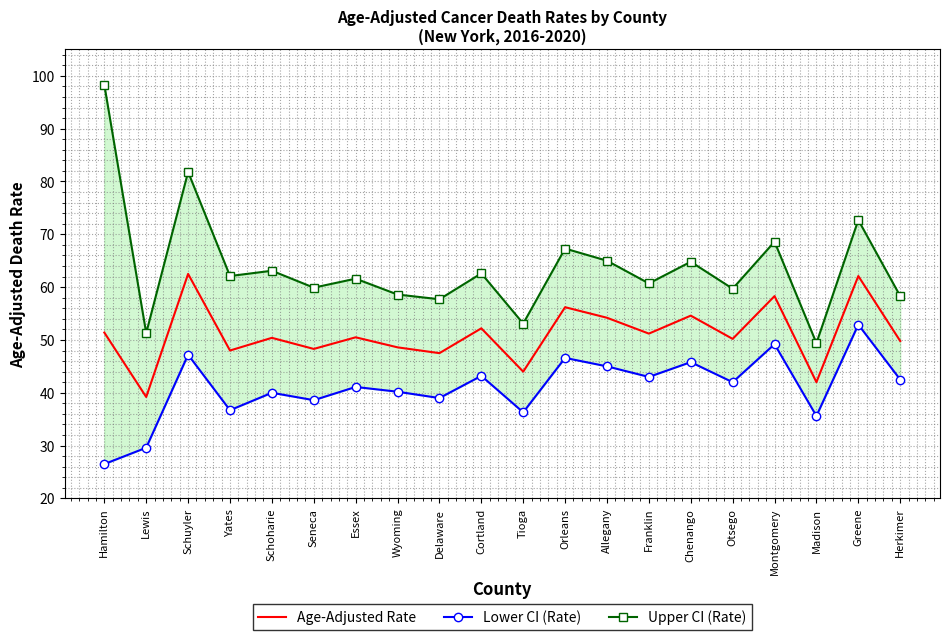

Between Delaware and Franklin, which is larger?

Franklin